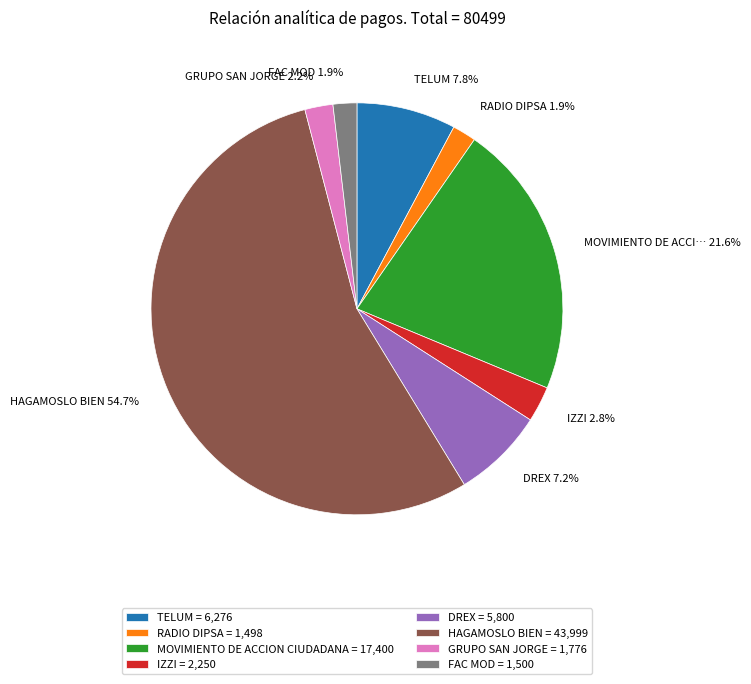

To the nearest percent, what is the combined percentage of HAGAMOSLO BIEN and GRUPO SAN JORGE?

57%